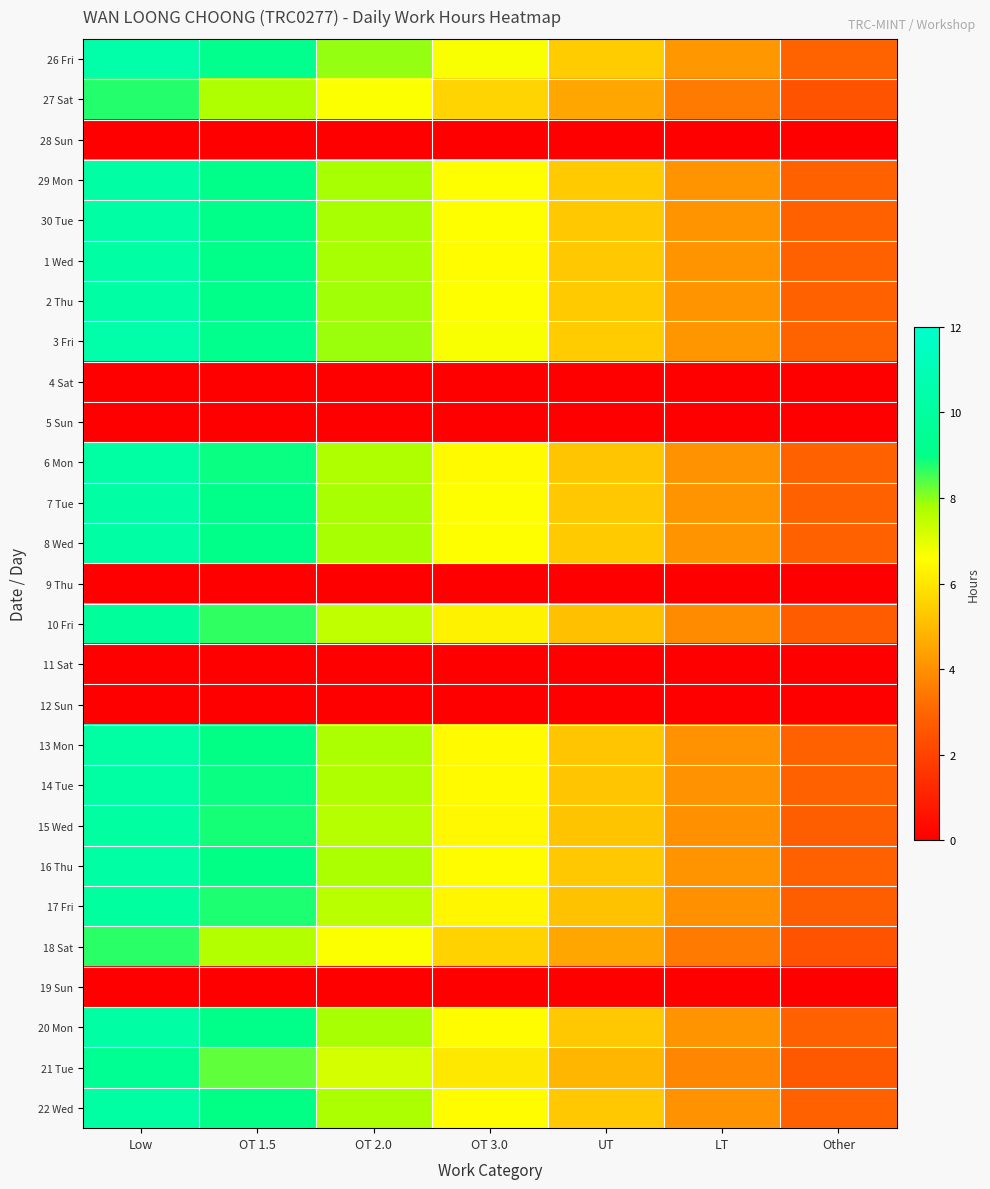

Between UT and LT, which is larger?

UT